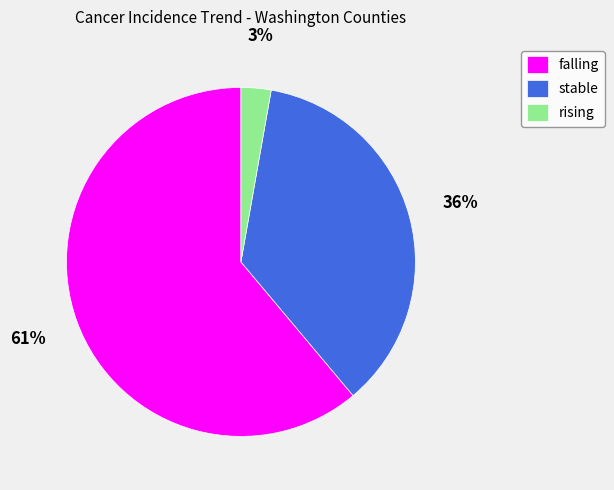

Does falling account for over 50% of the chart?

Yes